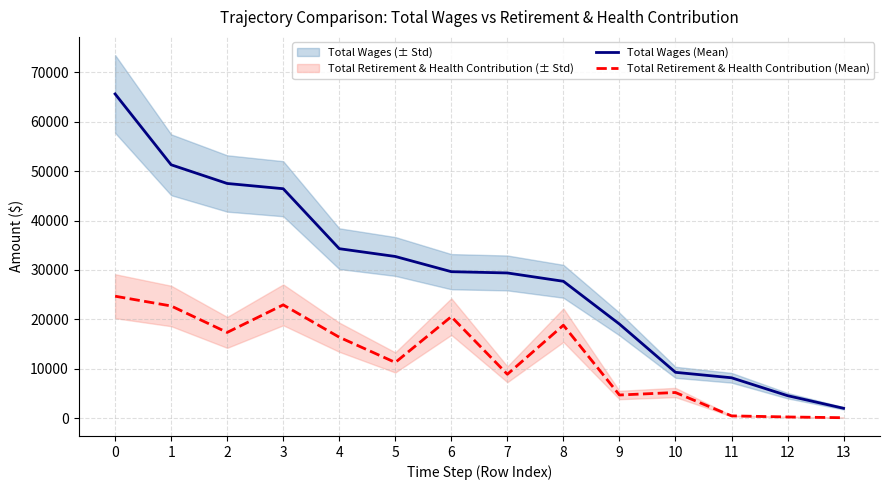

What are all the series names shown in the legend?

Total Wages (Mean), Total Retirement & Health Contribution (Mean)